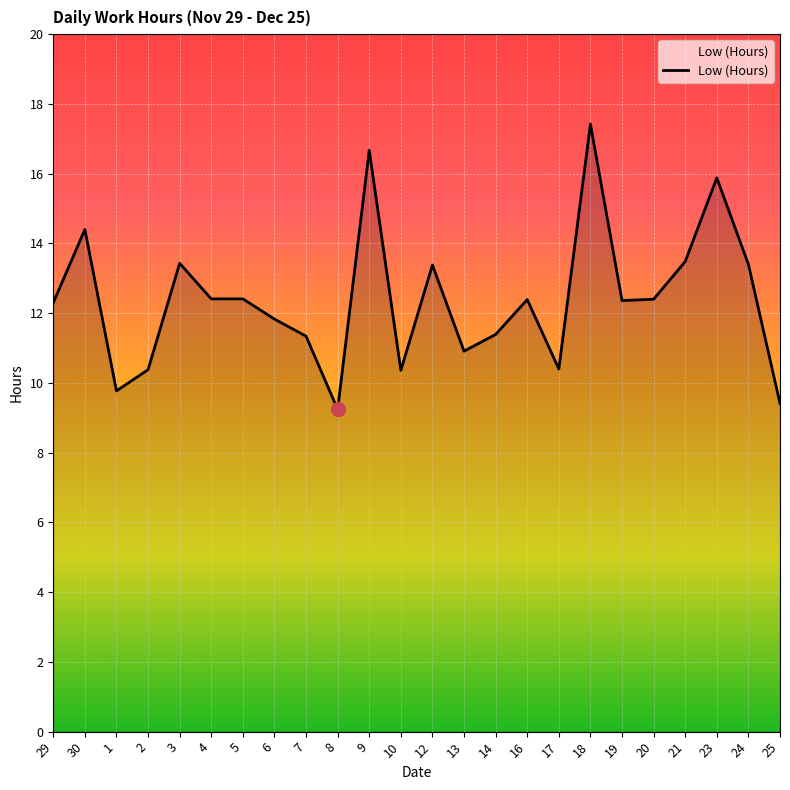

How many lines are shown in the chart?

1